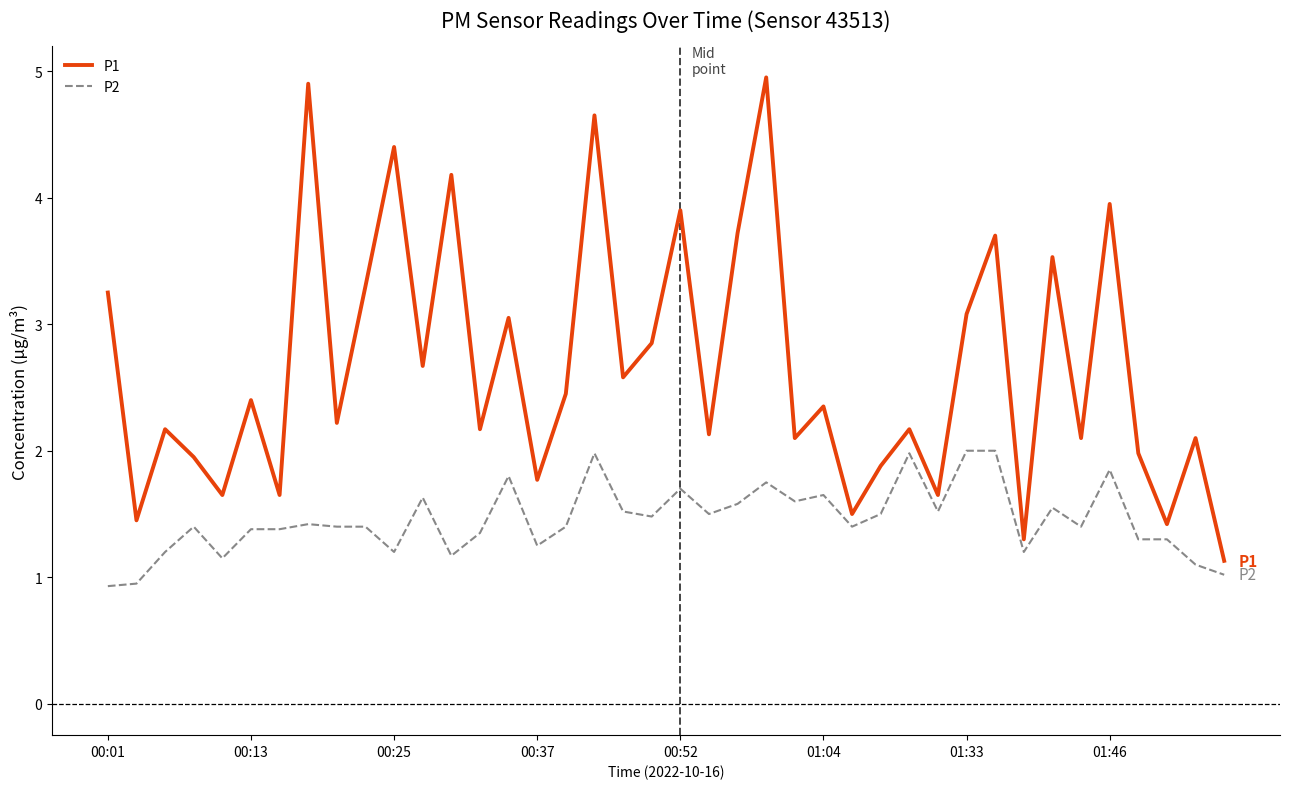

What is the difference between the maximum and minimum values in the P2 series?

1.1